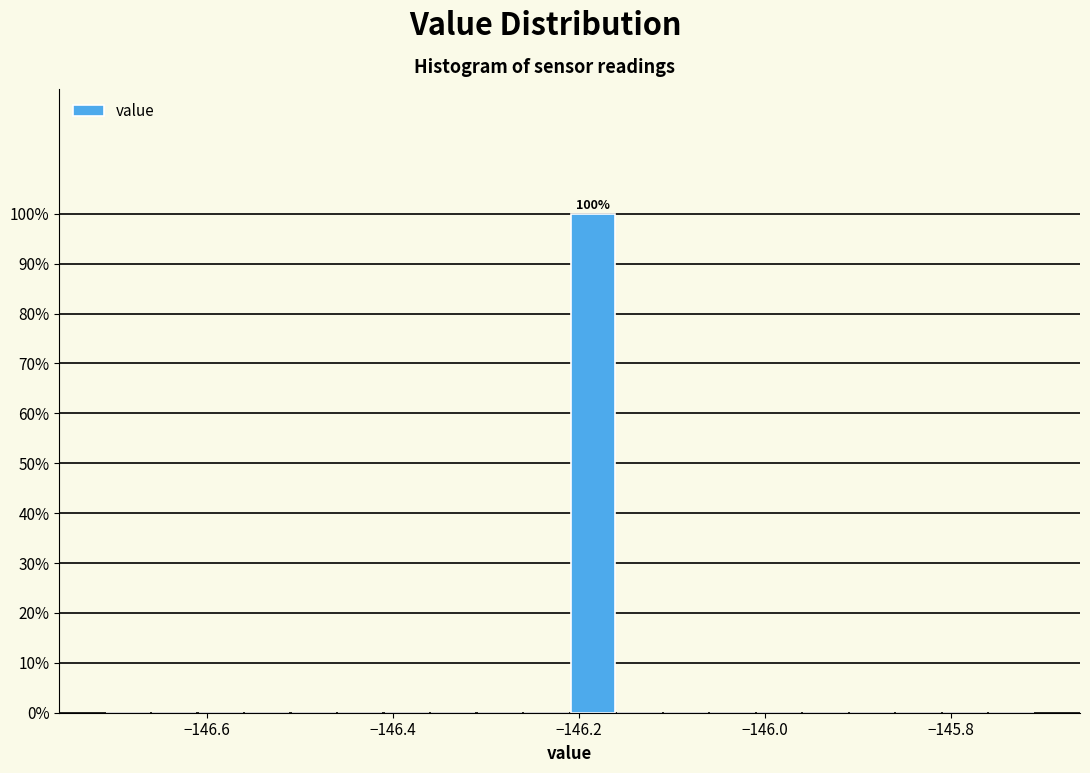

Around what value on the x-axis is the tallest bar? Give the approximate position of its centre, as read against the axis.

-146.18